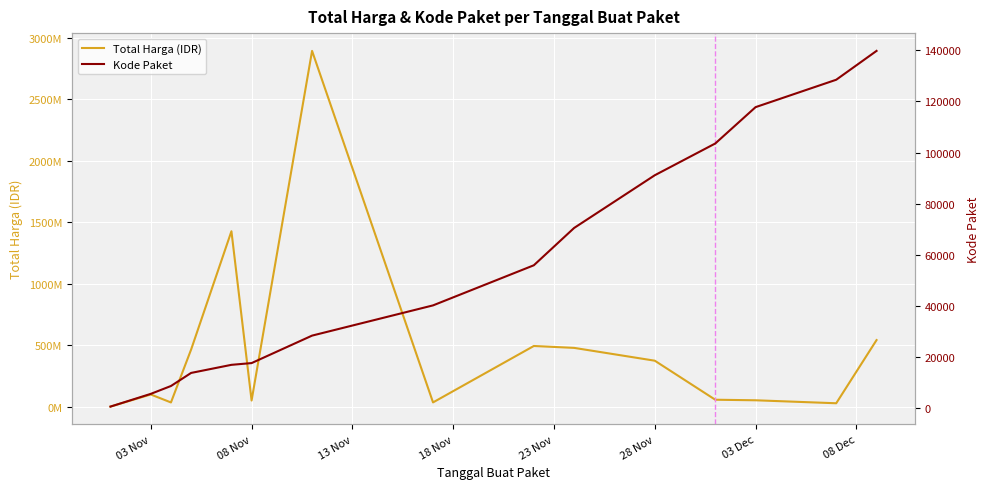

What are all the series names shown in the legend?

Total Harga (IDR), Kode Paket